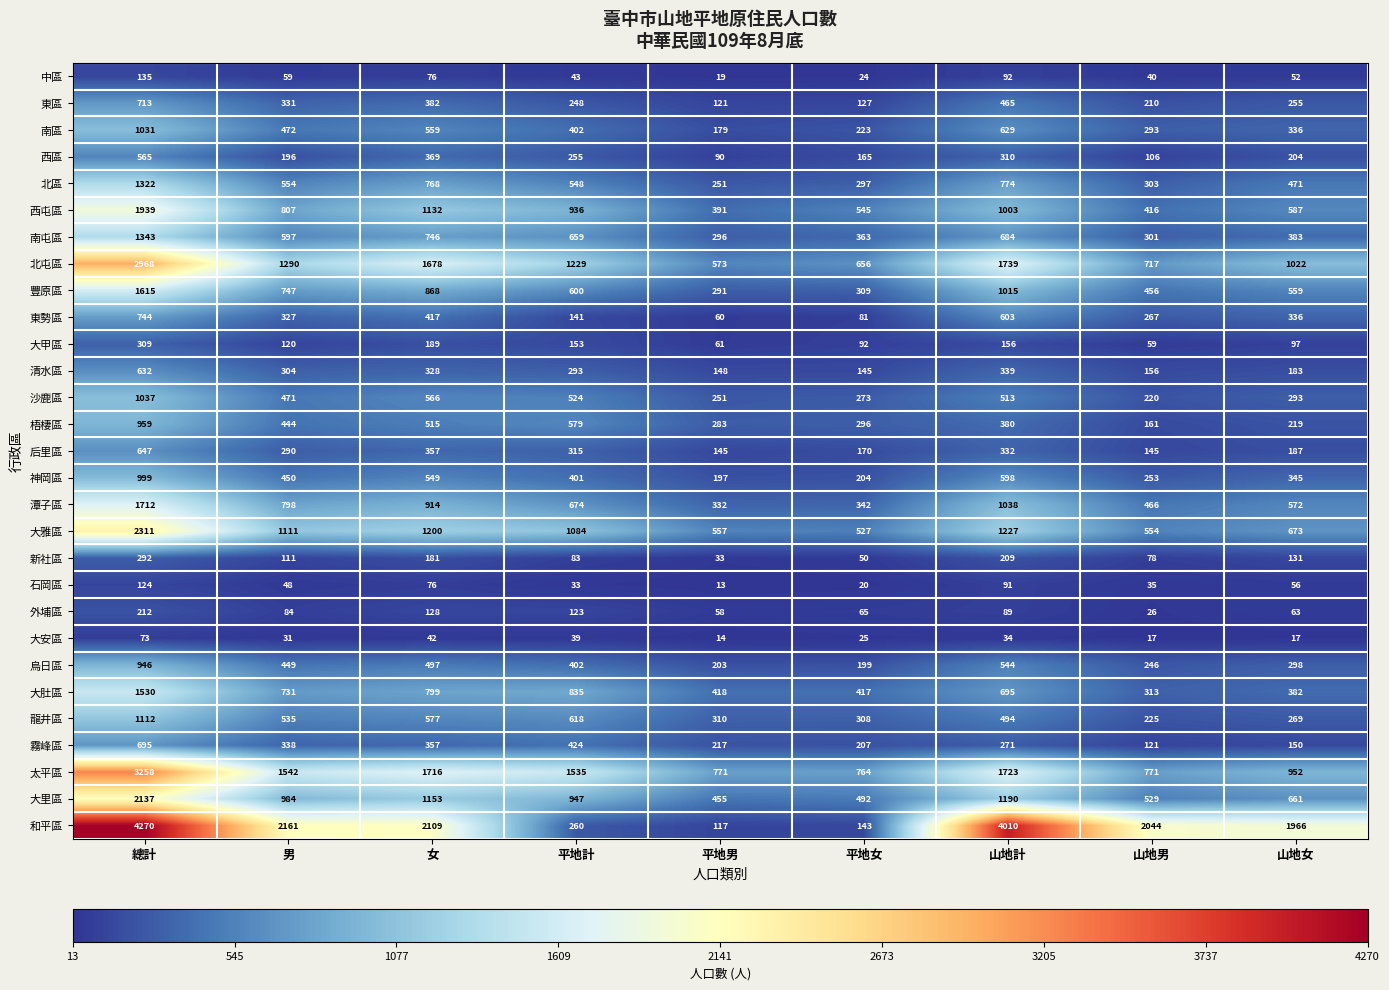

What is the difference between the maximum and minimum values in the 大里區 series?

1682